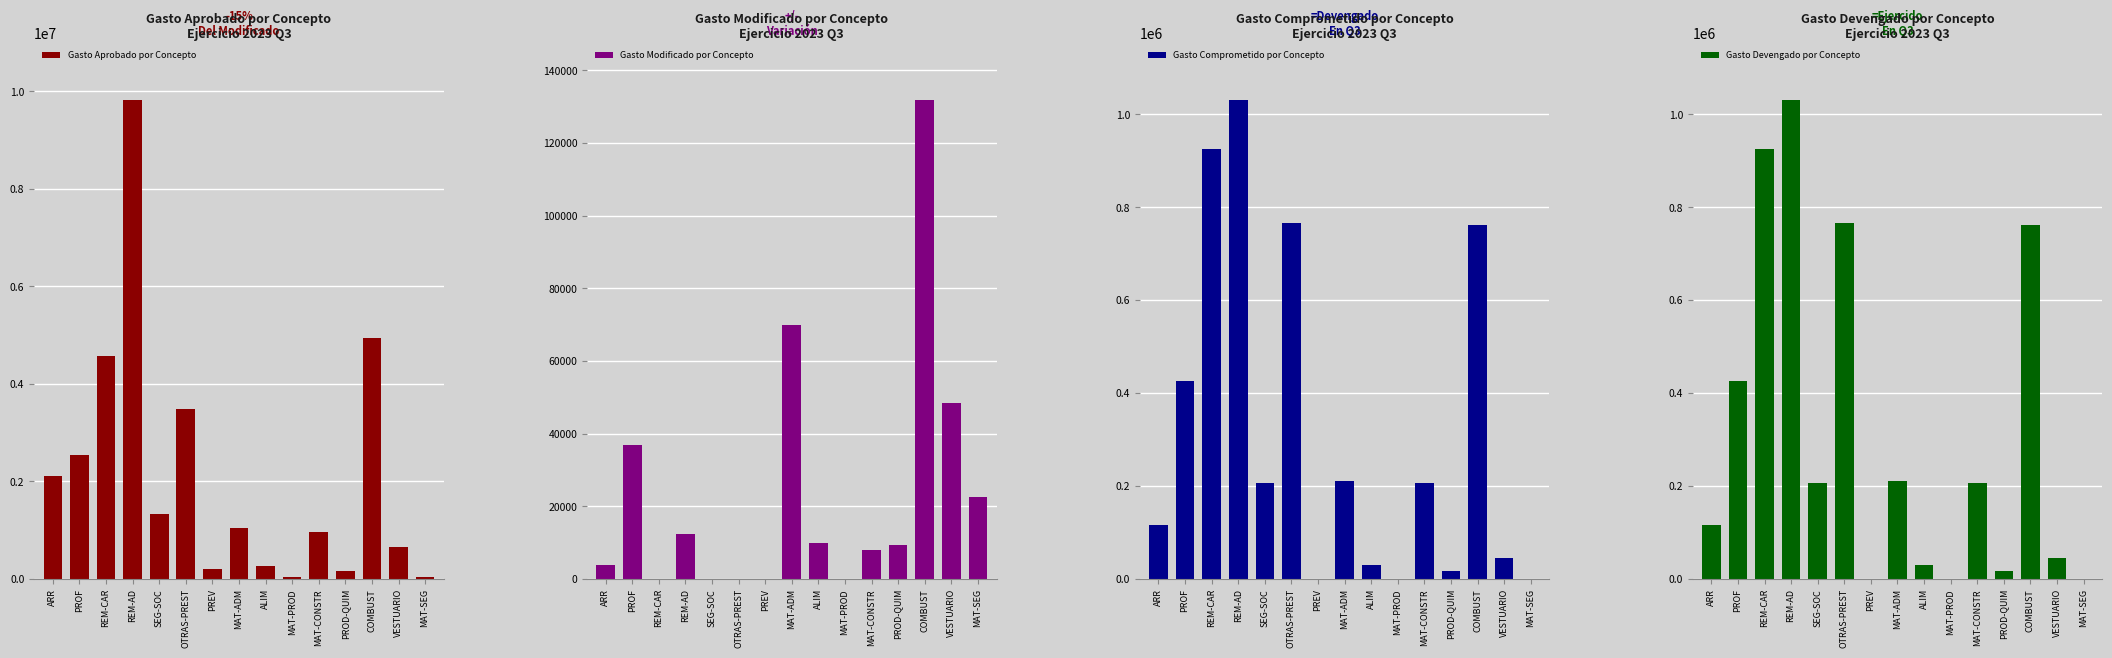

True or false: Gasto Aprobado por Concepto has a value of 2936599.0 at COMBUST.

False